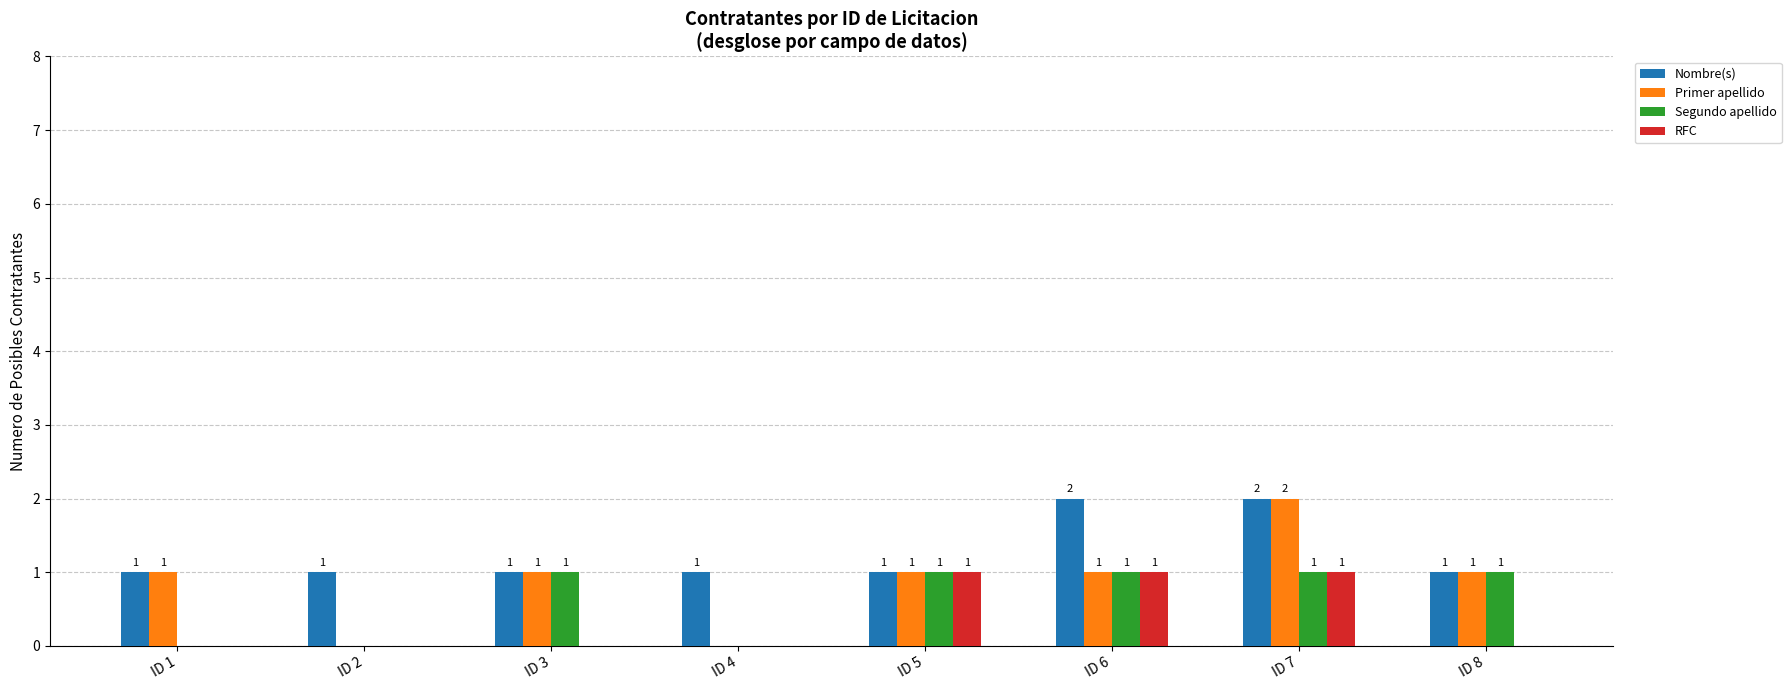

Which series changed the most between ID 6 and ID 7?

Primer apellido